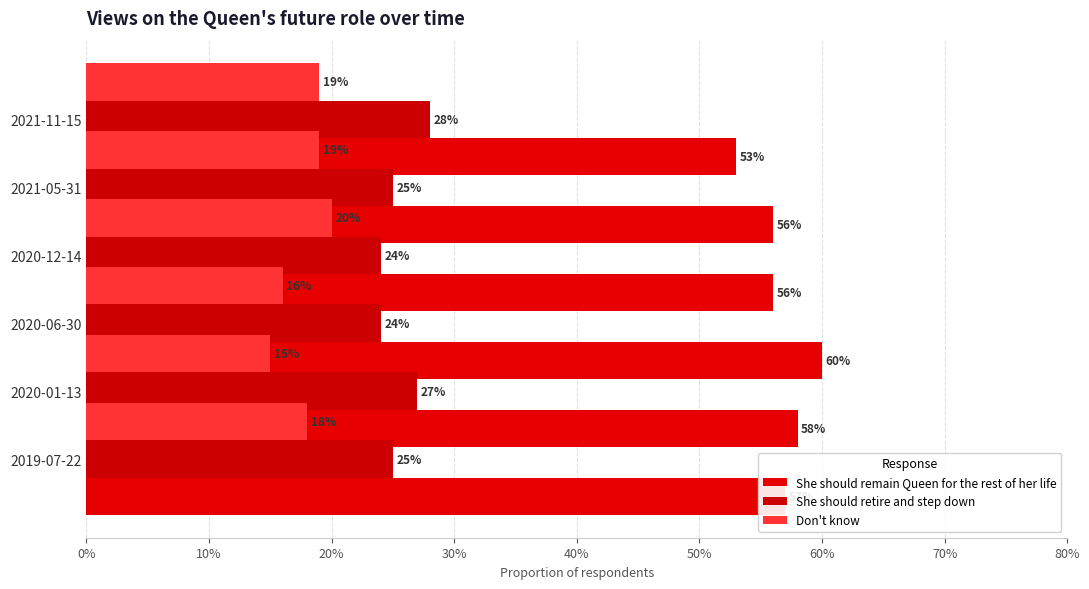

The value of She should retire and step down at 50% is 0.3. True or false?

True